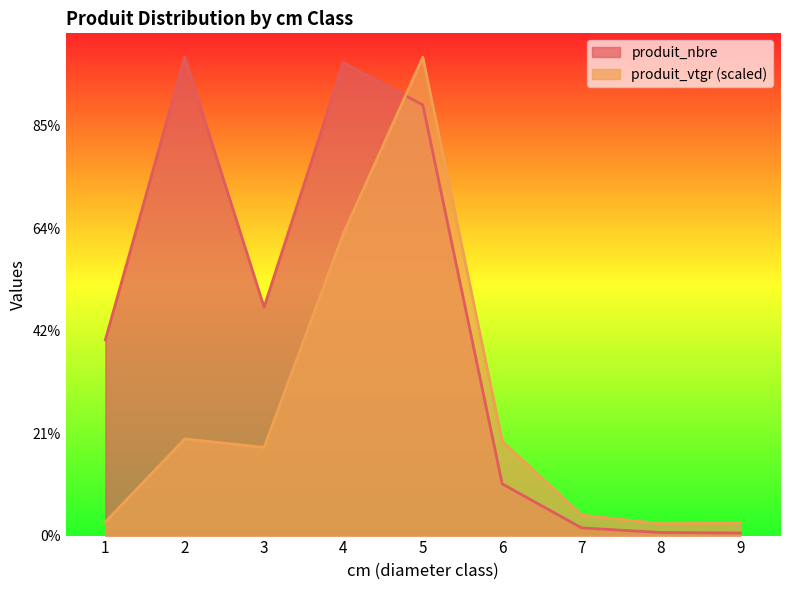

At which category does produit_vtgr reach its first local valley?

3